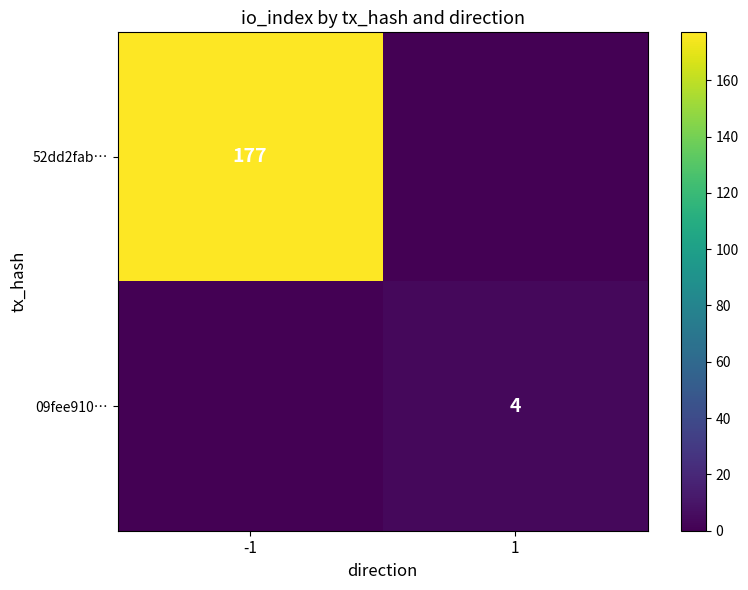

The 09fee910… series shows 1 at 1. True or false?

False